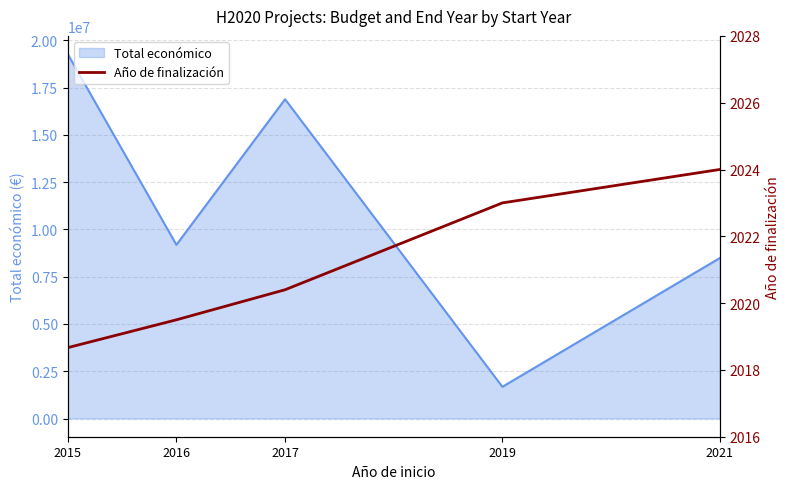

Rank the categories by Total económico value from highest to lowest.

2015, 2017, 2016, 2021, 2019